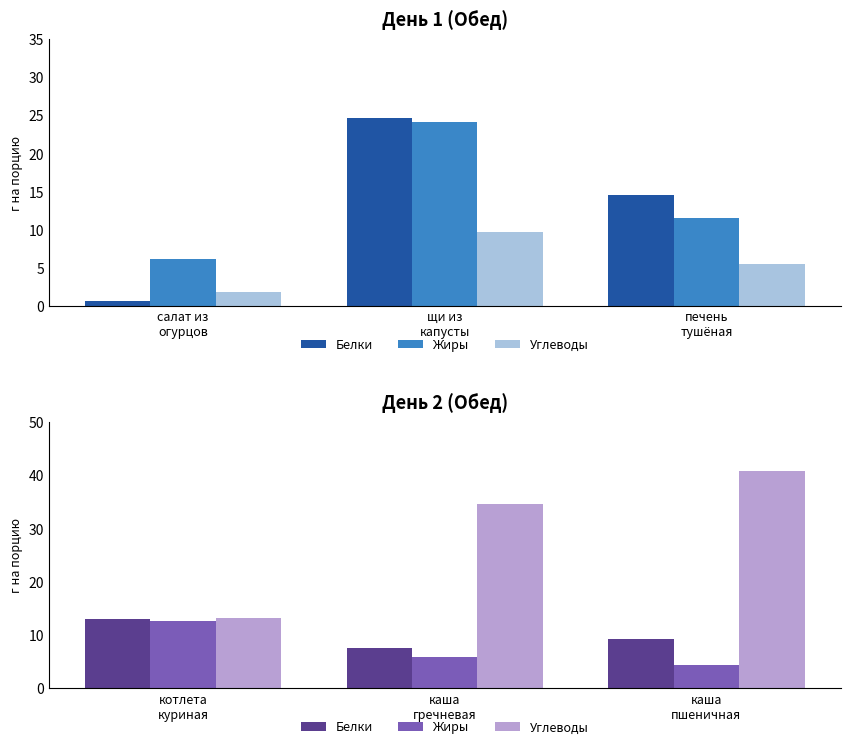

What position from the right is котлета куриная?

3